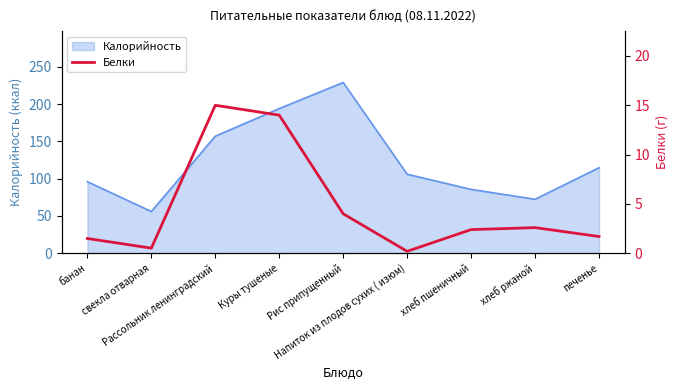

Reading right to left, extract all data points from this chart.

1.7	2.6	2.4	0.2	4.0	14.0	15.0	0.5	1.5